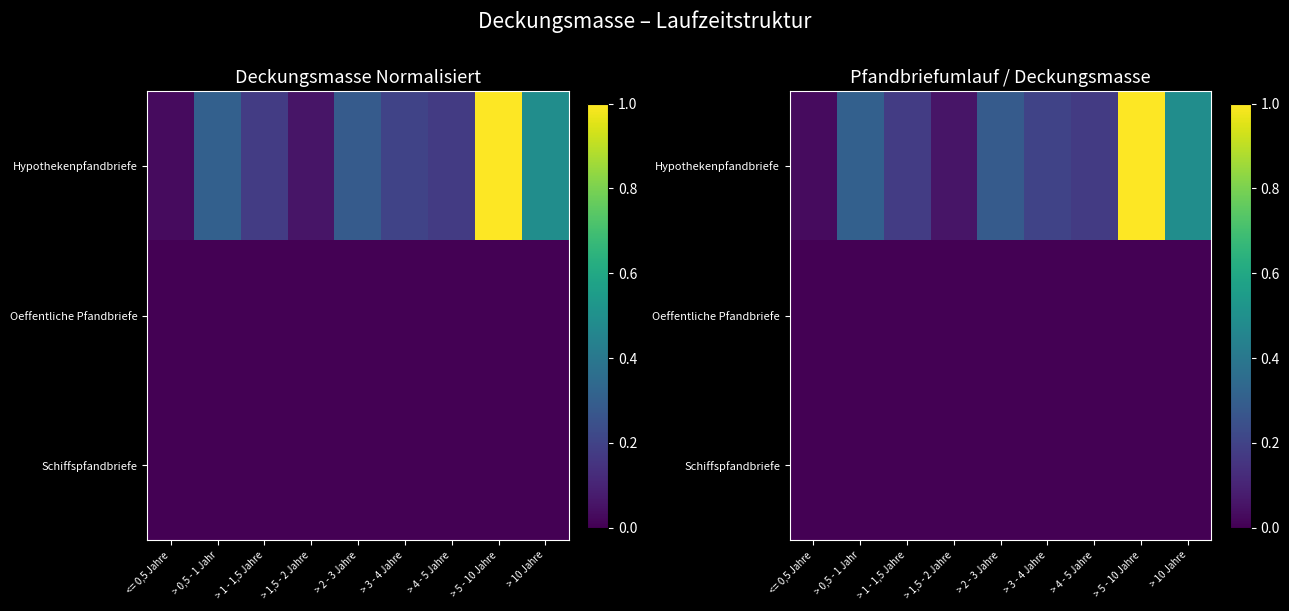

Count the number of data series in this chart.

3